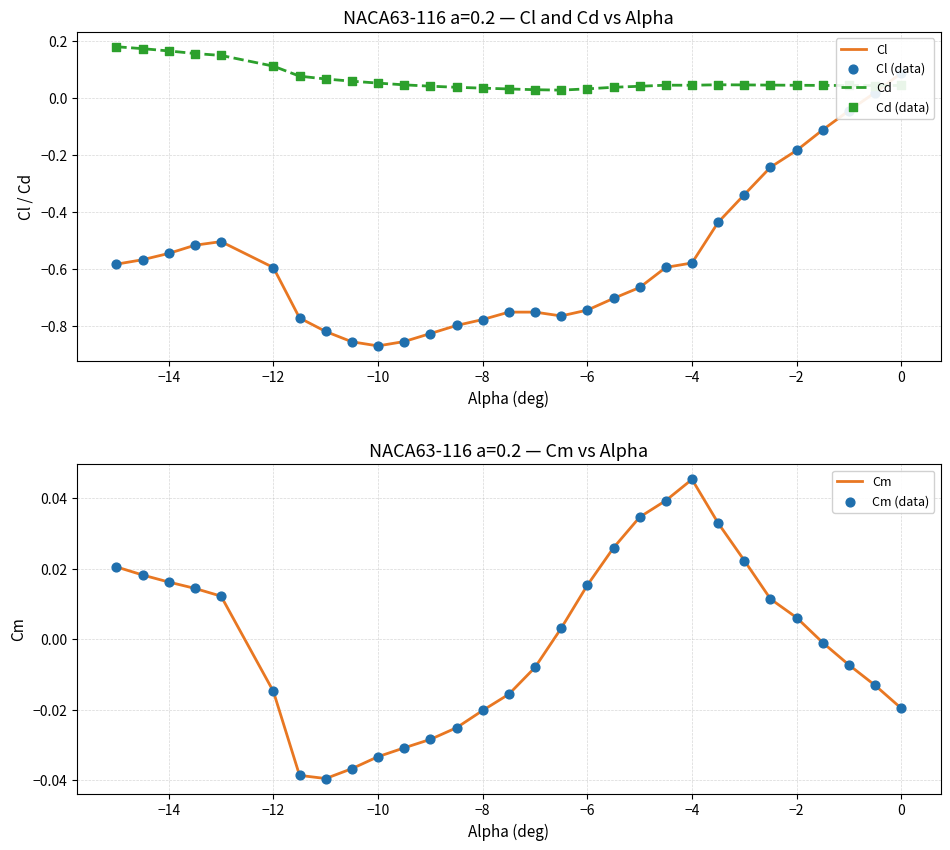

Which series has the widest spread of Y values?

Cl